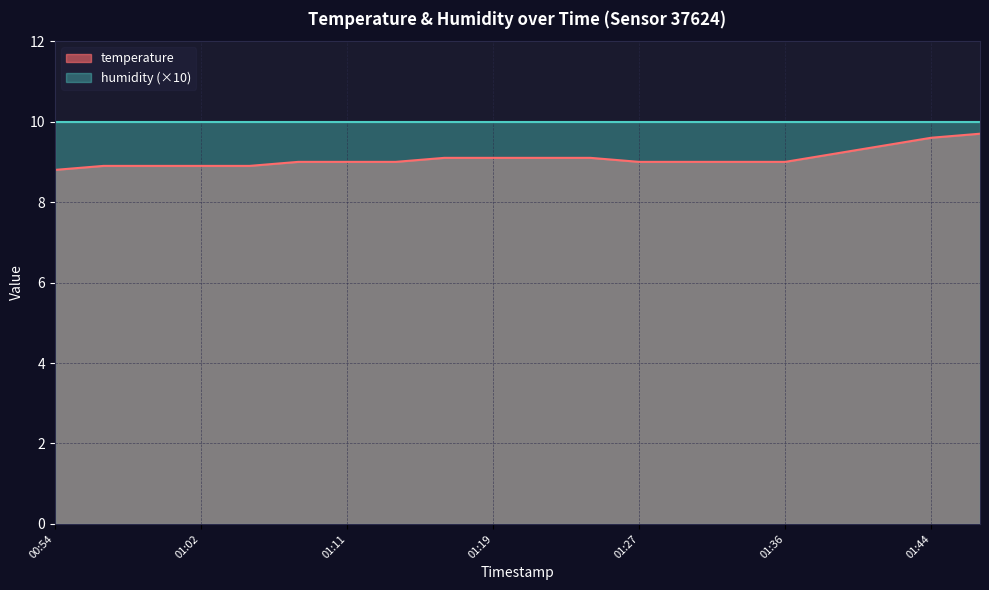

Where is the data nearest to the value 9?

01:08